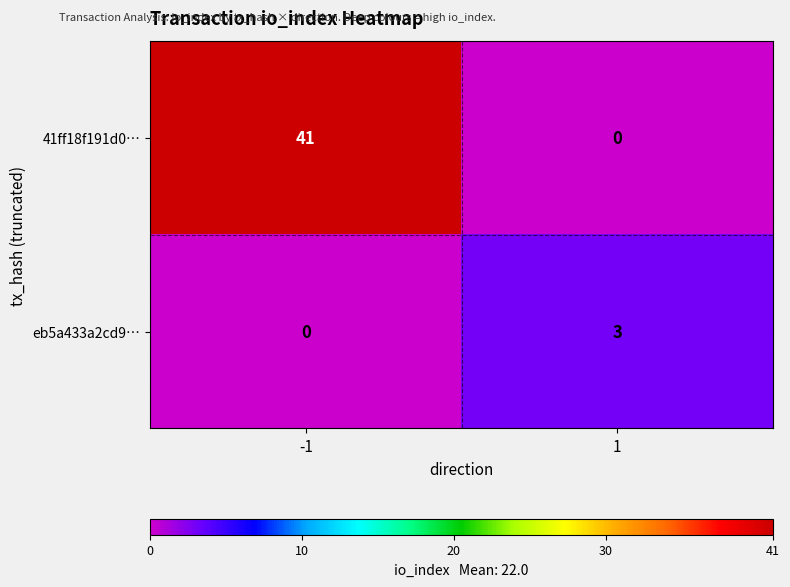

What is the difference between the 41ff18f191d0… values at 1 and -1?

41